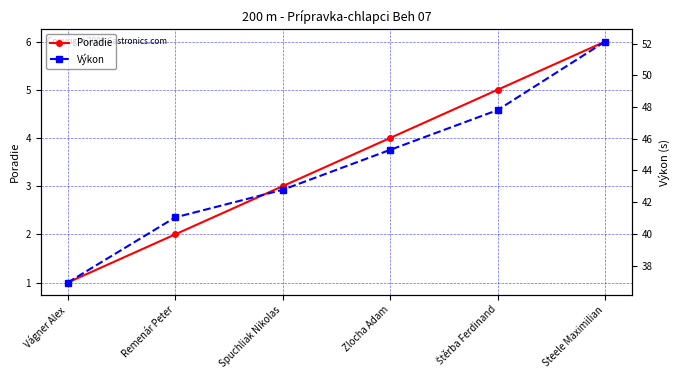

Where does the Poradie series first go above 4?

Štěrba Ferdinand